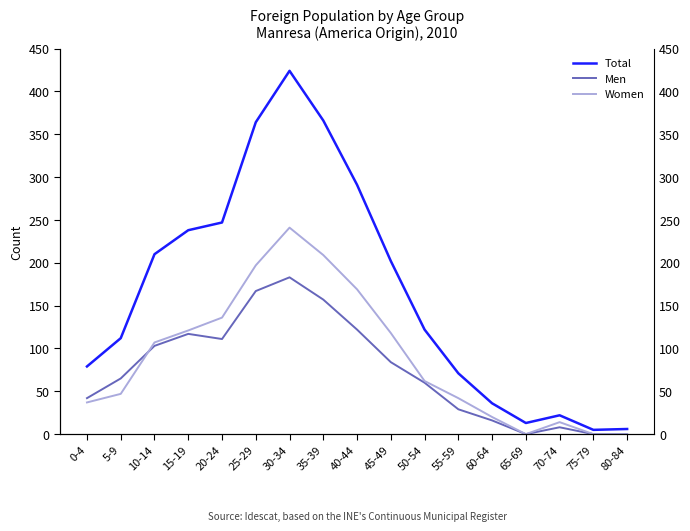

Reading right to left, extract all data points from this chart.

Total: 80-84=6	75-79=5	70-74=22	65-69=13	60-64=36	55-59=71	50-54=122	45-49=202	40-44=291	35-39=366	30-34=424	25-29=364	20-24=247	15-19=238	10-14=210	5-9=112	0-4=79
Men: 80-84=0	75-79=0	70-74=8	65-69=0	60-64=16	55-59=29	50-54=60	45-49=84	40-44=122	35-39=157	30-34=183	25-29=167	20-24=111	15-19=117	10-14=103	5-9=65	0-4=42
Women: 80-84=0	75-79=0	70-74=14	65-69=0	60-64=20	55-59=42	50-54=62	45-49=118	40-44=169	35-39=209	30-34=241	25-29=197	20-24=136	15-19=121	10-14=107	5-9=47	0-4=37